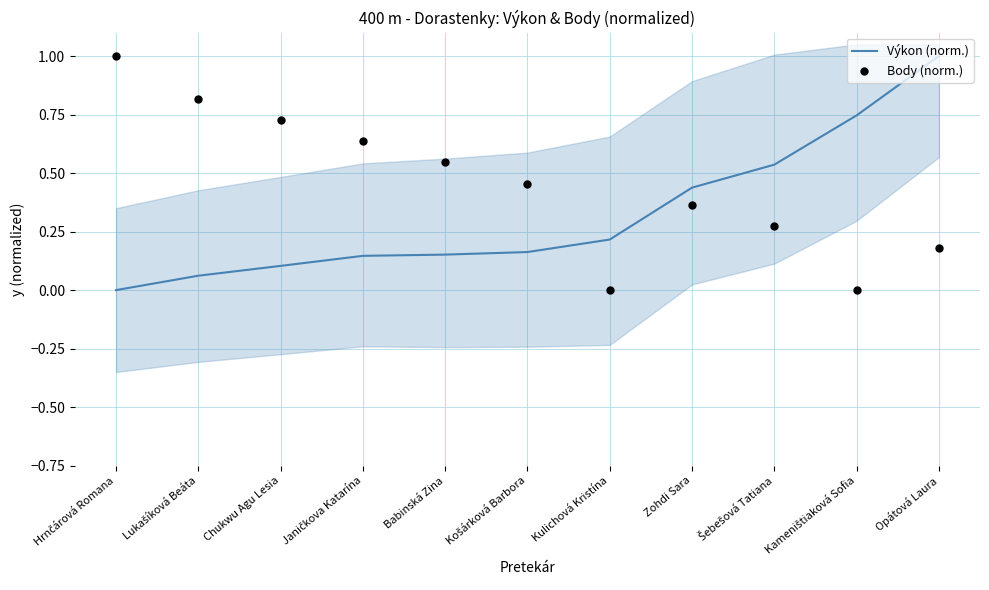

Which series has the largest total across all categories?

Body (norm.)